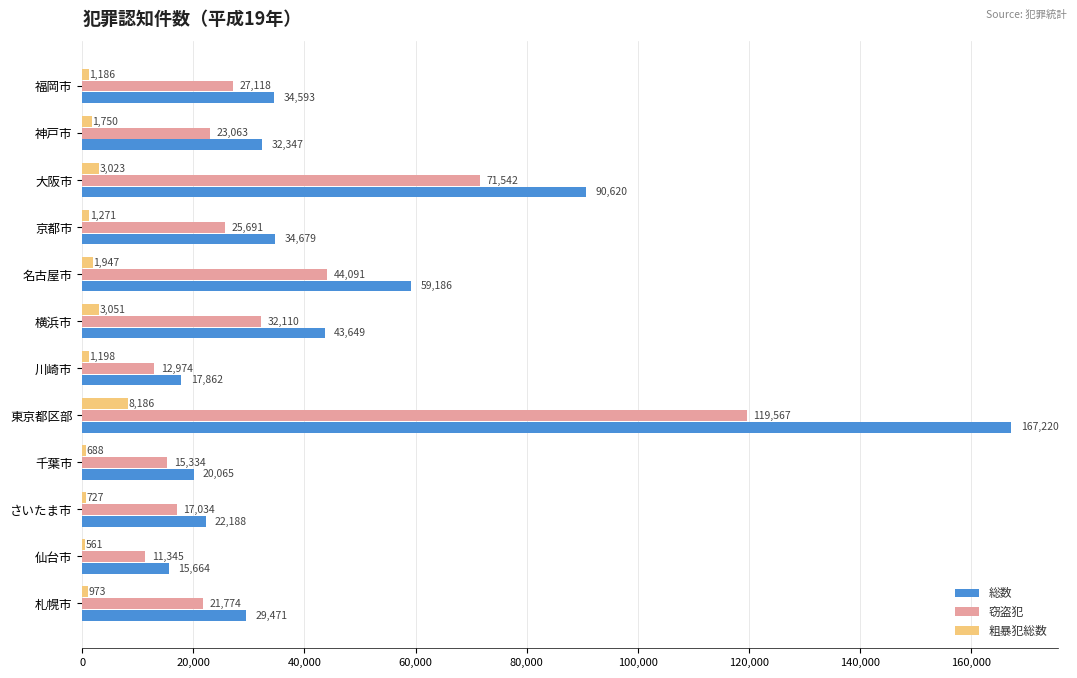

At which label is 窃盗犯 closest to 65456?

大阪市